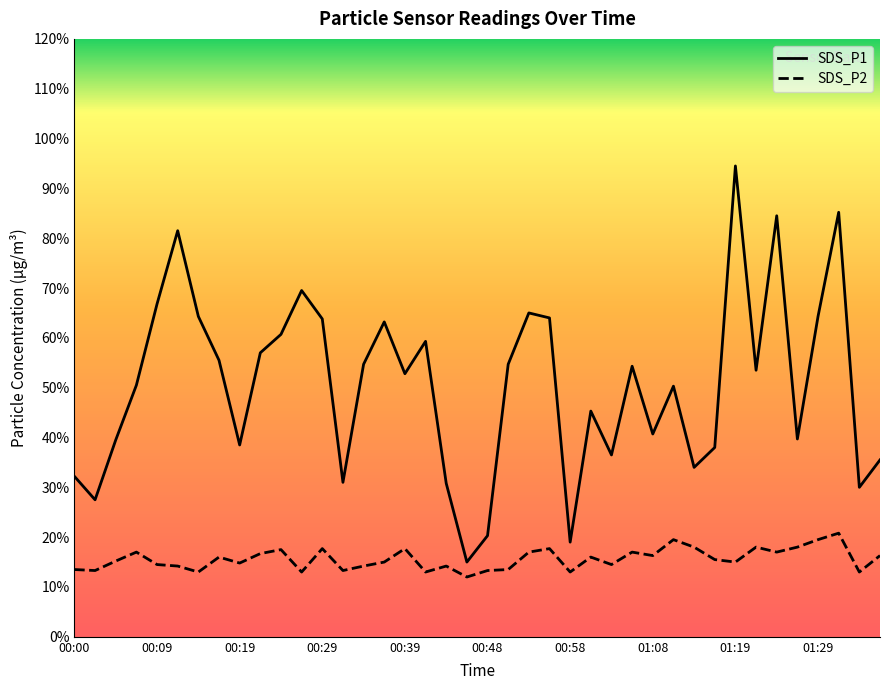

How many lines are shown in the chart?

2